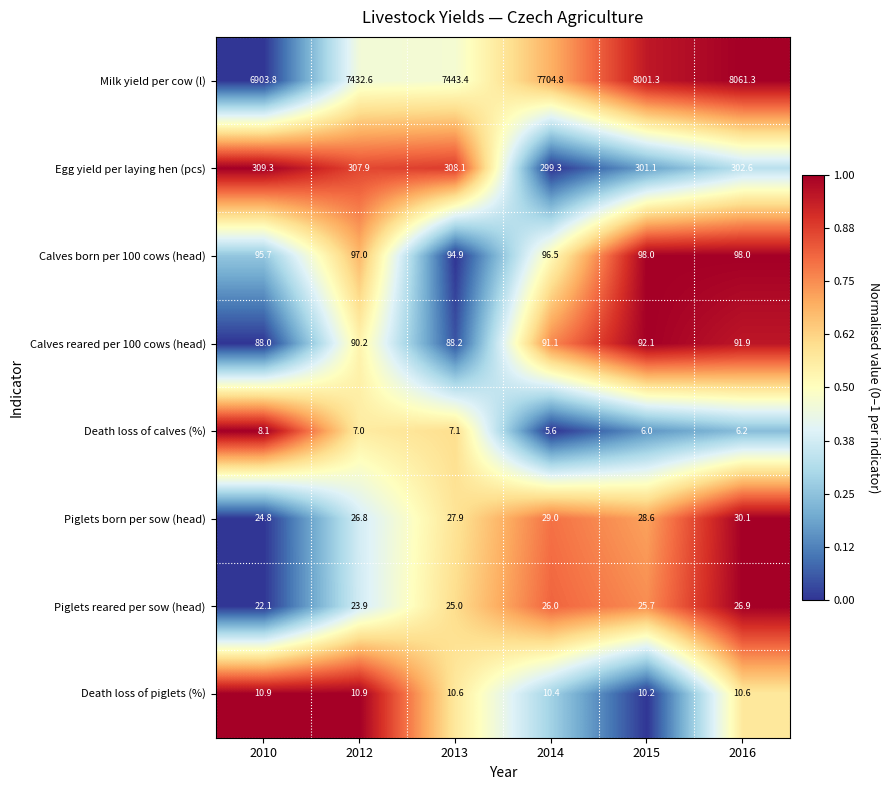

What is the sum of the Piglets reared per sow (head) values at 2015 and 2010?

47.8